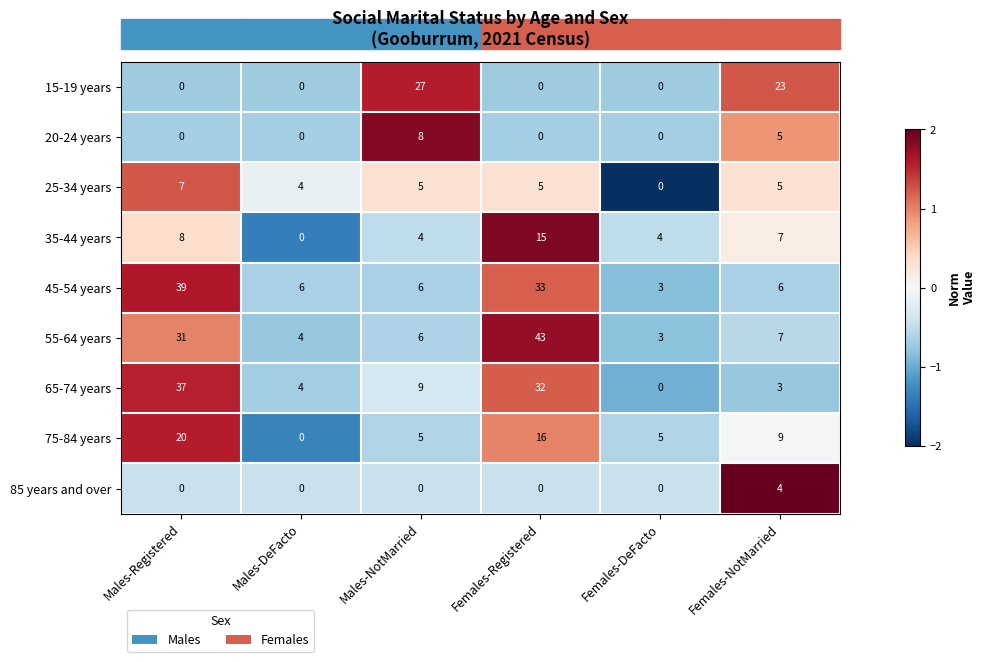

Rank the series by their maximum value, from highest to lowest.

55-64 years, 45-54 years, 65-74 years, 15-19 years, 75-84 years, 35-44 years, 20-24 years, 25-34 years, 85 years and over